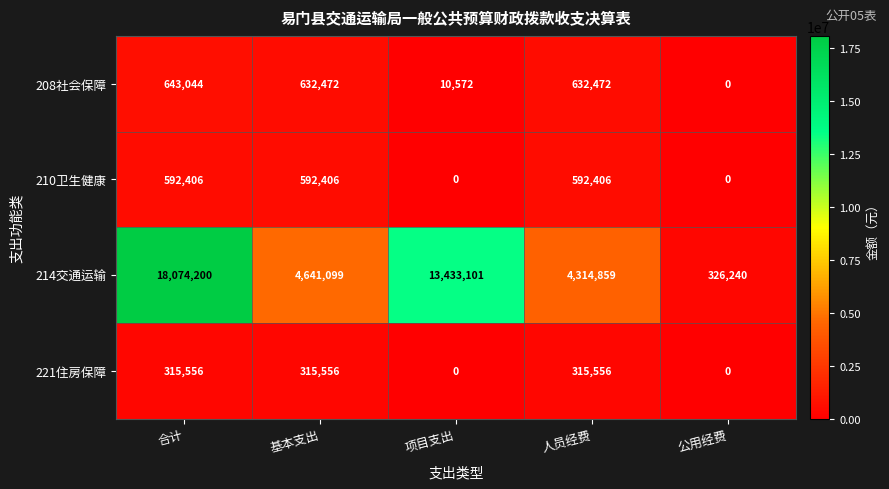

Is it true that 221住房保障 equals 0 at 公用经费?

True